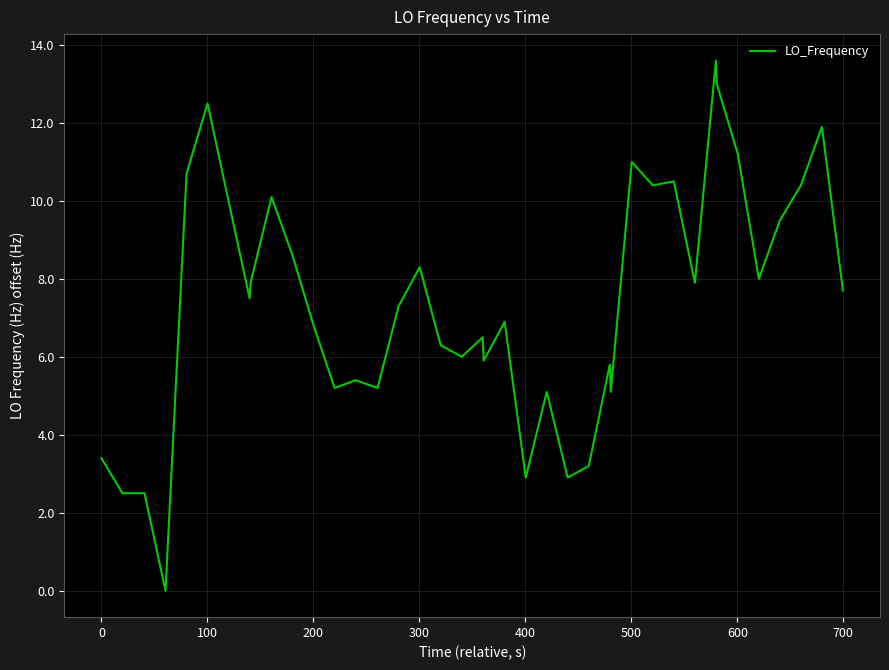

What is the difference between the maximum and minimum values?

13.6